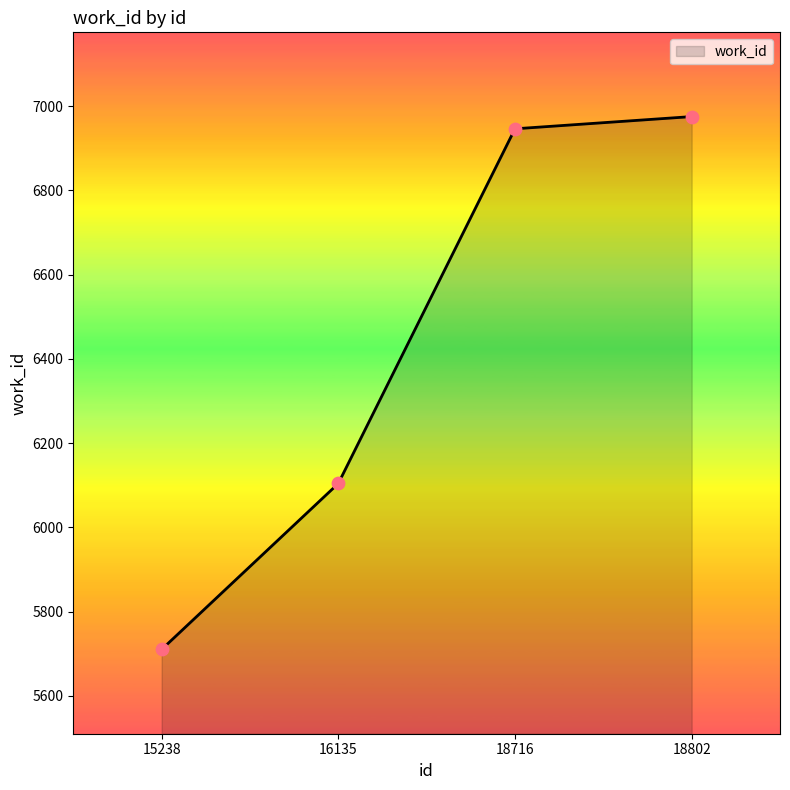

Between 18716 and 18802, which is larger?

18802